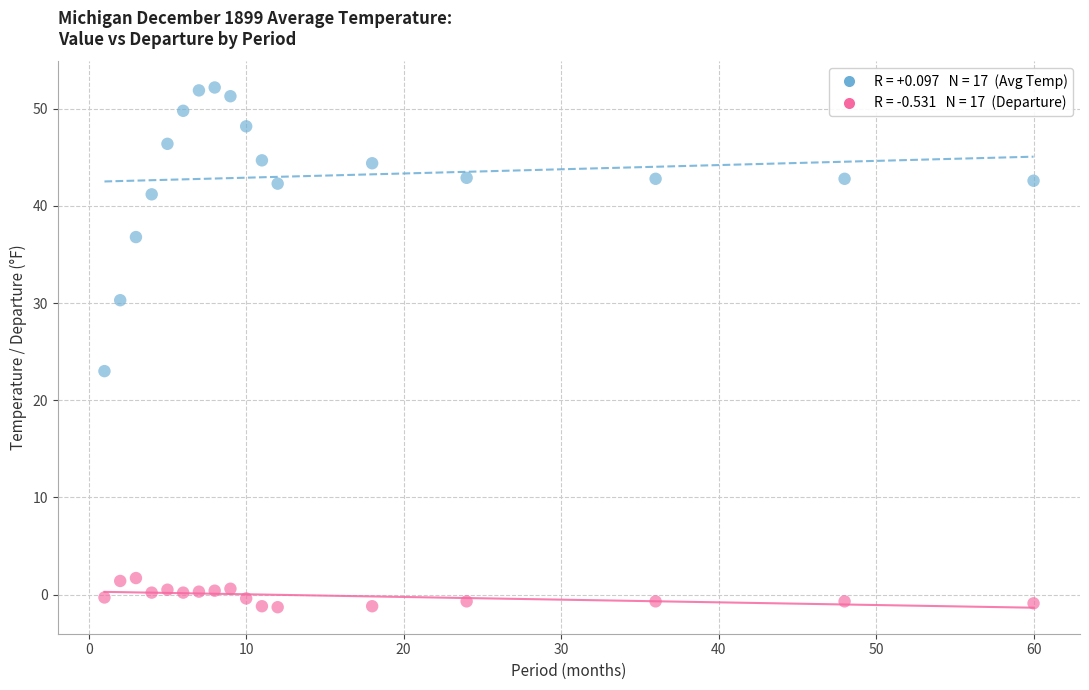

Across all series, what Y value is closest to 25?

23.0